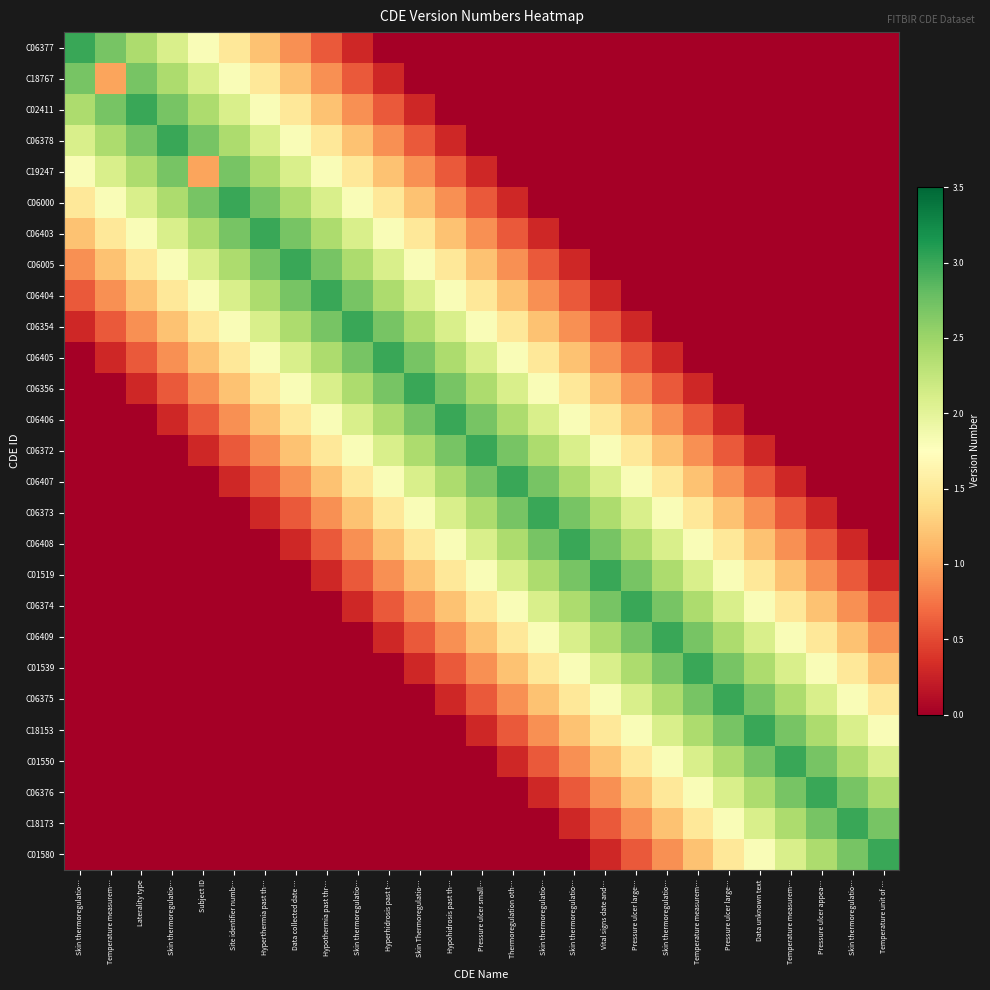

Which category has the lowest value across all series?

Hyperhidrosis past t…